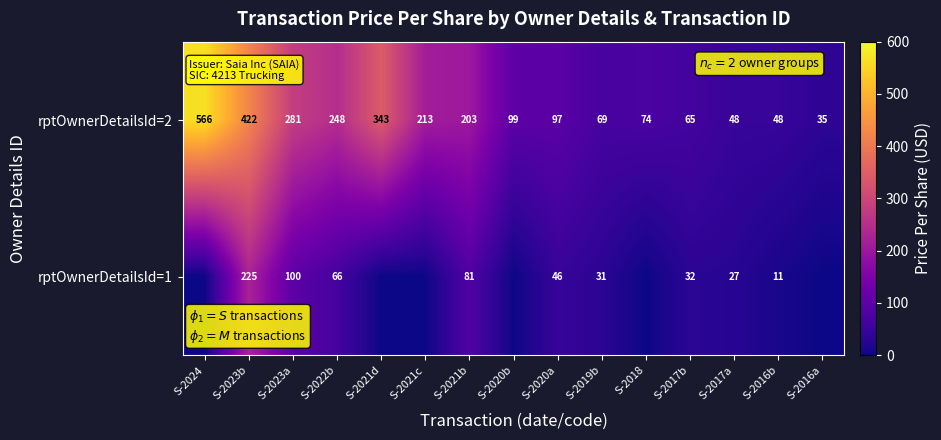

What is the sum of all rptOwnerDetailsId=2 values?

2811